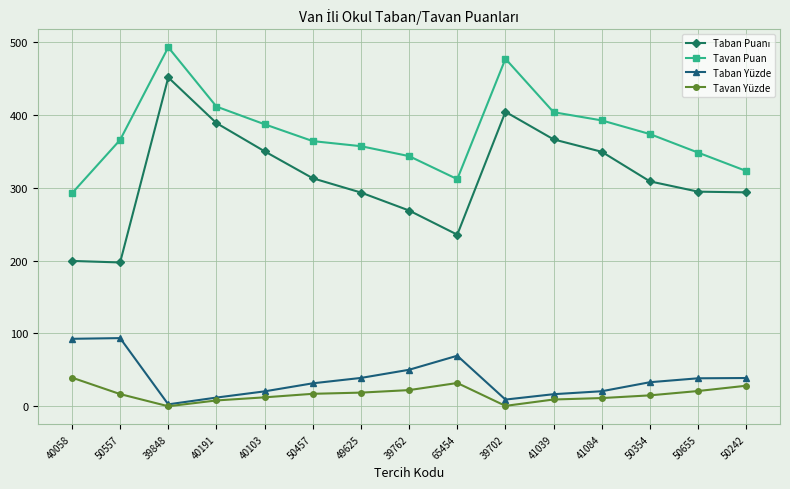

At how many categories does at least one series exceed 397?

4